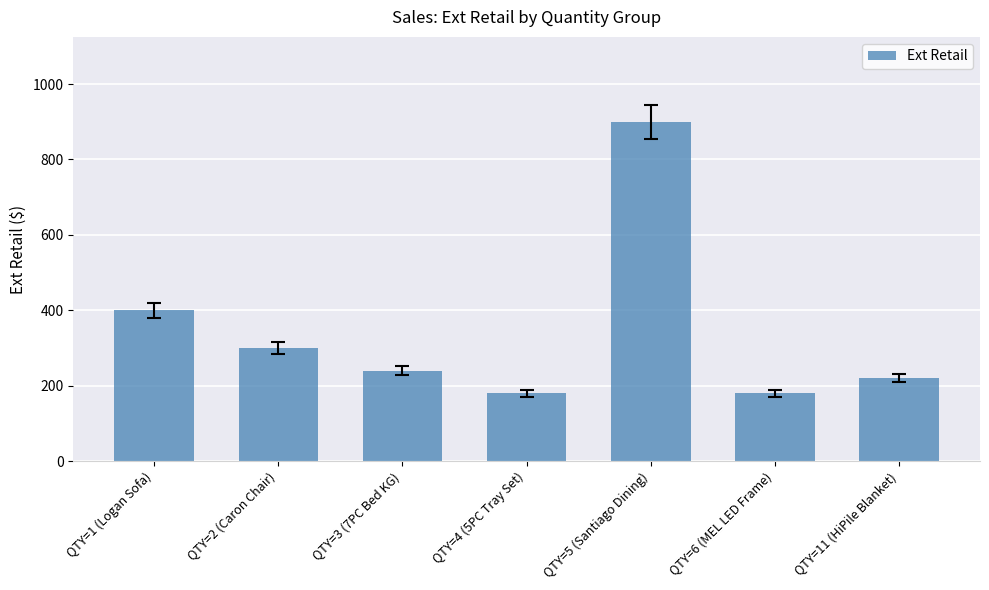

What is the sum of the values at QTY=6 (MEL LED Frame) and QTY=1 (Logan Sofa)?

579.9